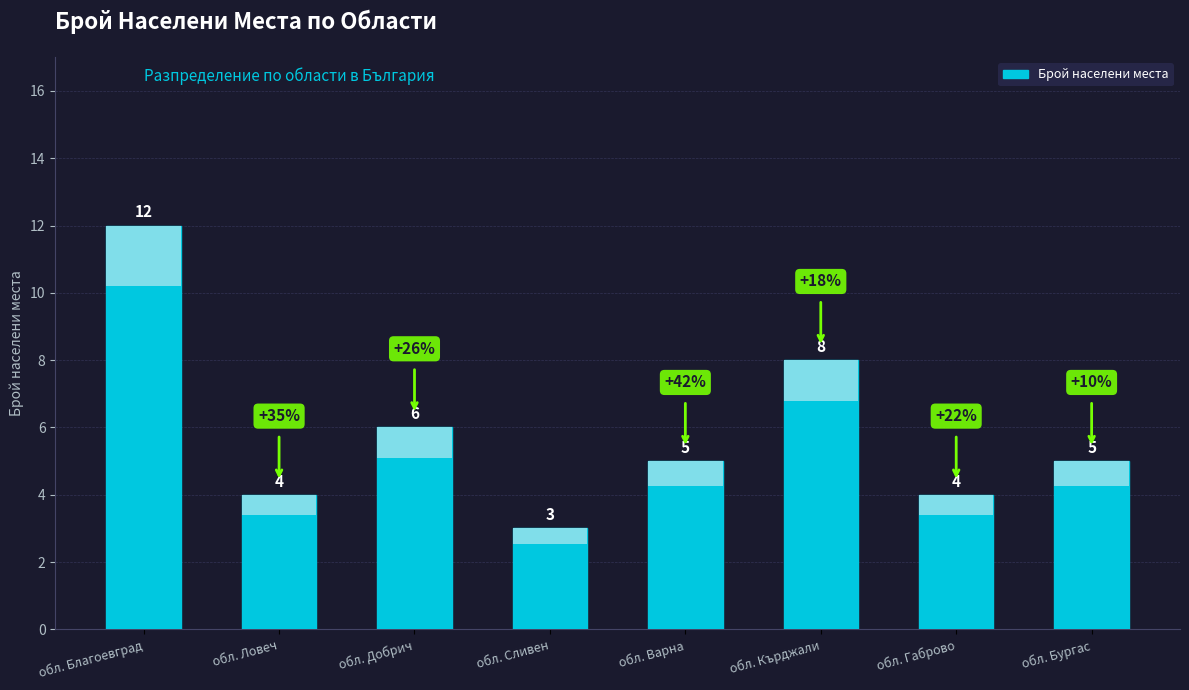

How many values are between 4 and 8?

6